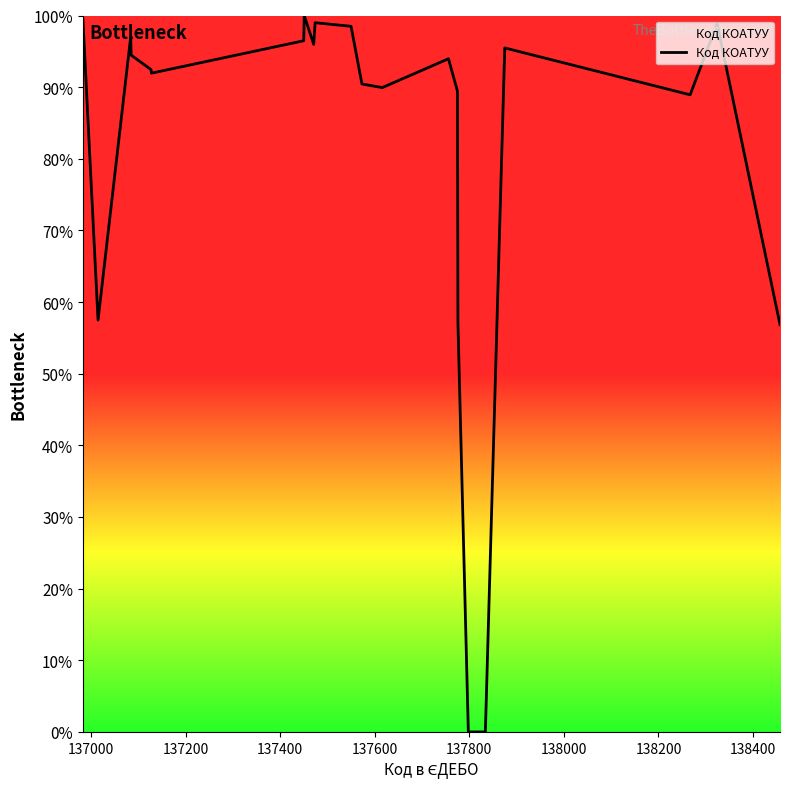

What is the difference between the maximum and minimum values?

100.0